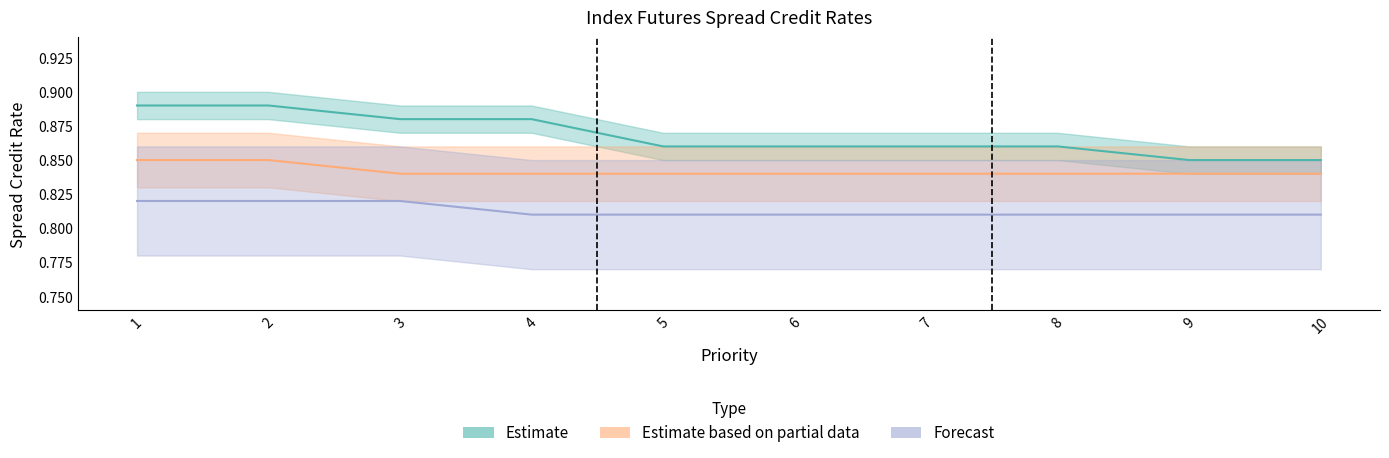

At how many categories does at least one series exceed 0?

10